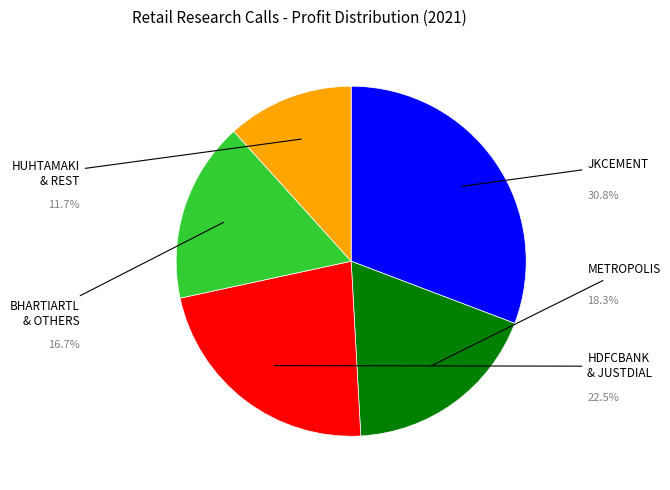

Is there a majority slice in this chart?

No